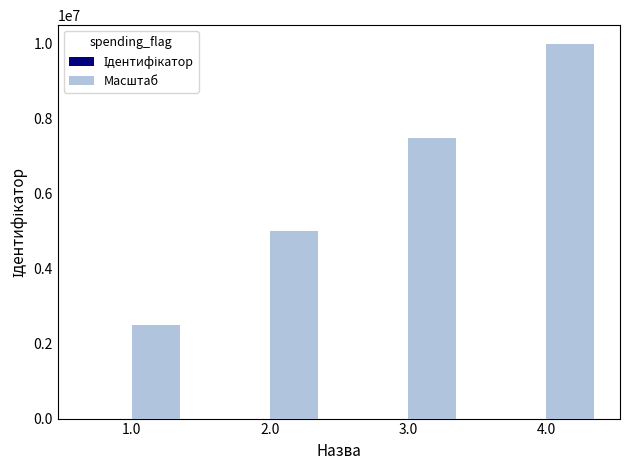

Which series changed the most between 1.0 and 4.0?

Масштаб